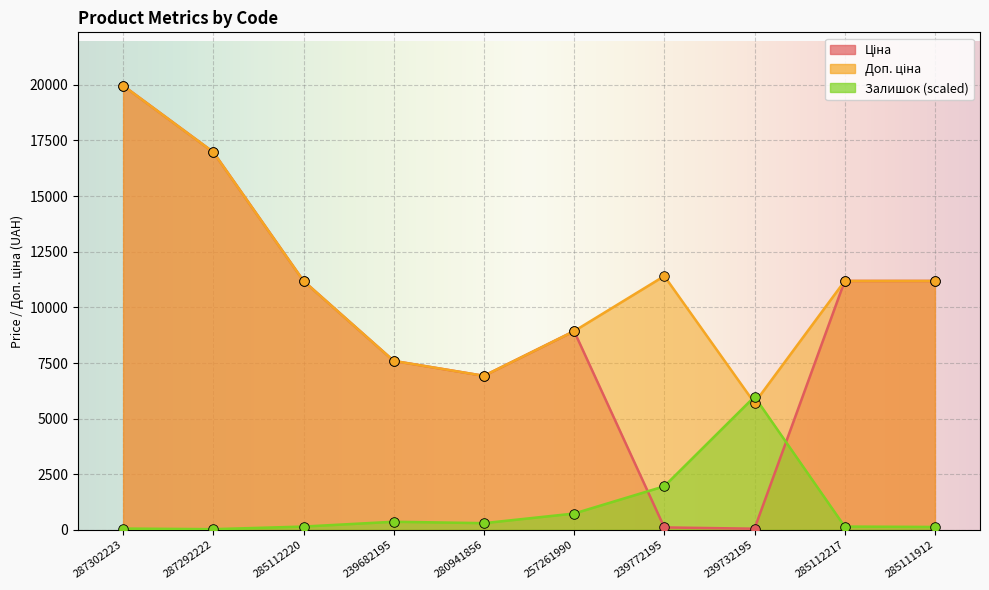

Which series contains the highest Y value?

Ціна